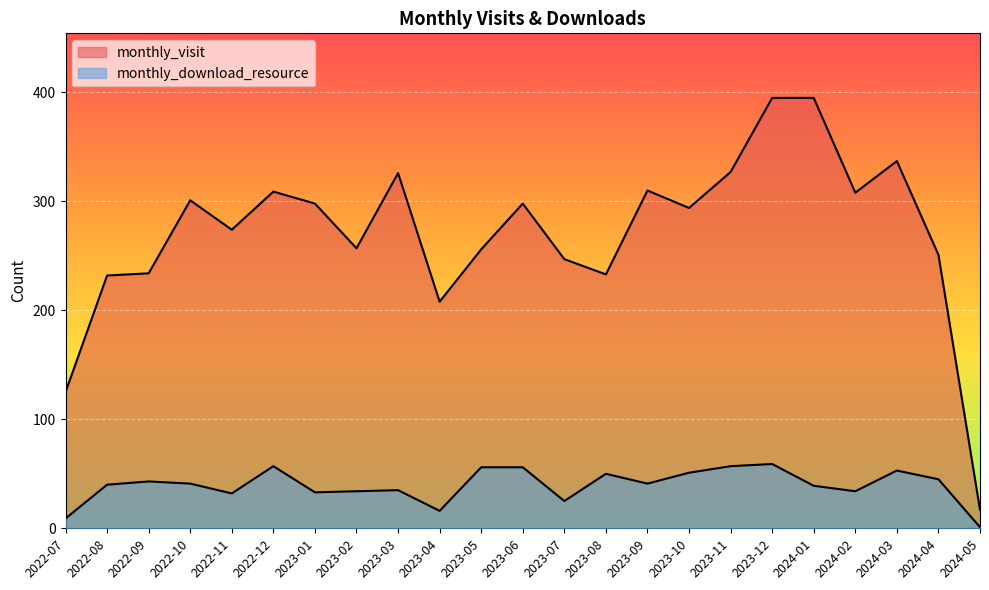

At which category does monthly_download_resource reach its first local peak?

2022-09